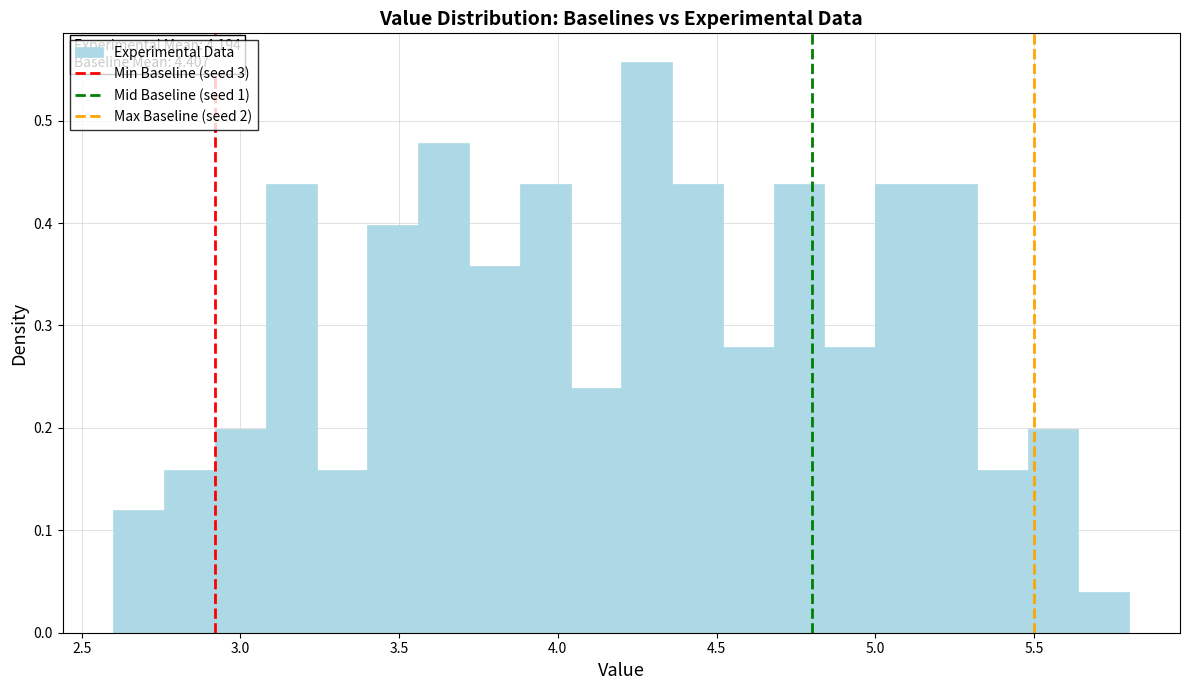

Read against the x-axis, roughly where is the centre of the tallest bar?

4.30